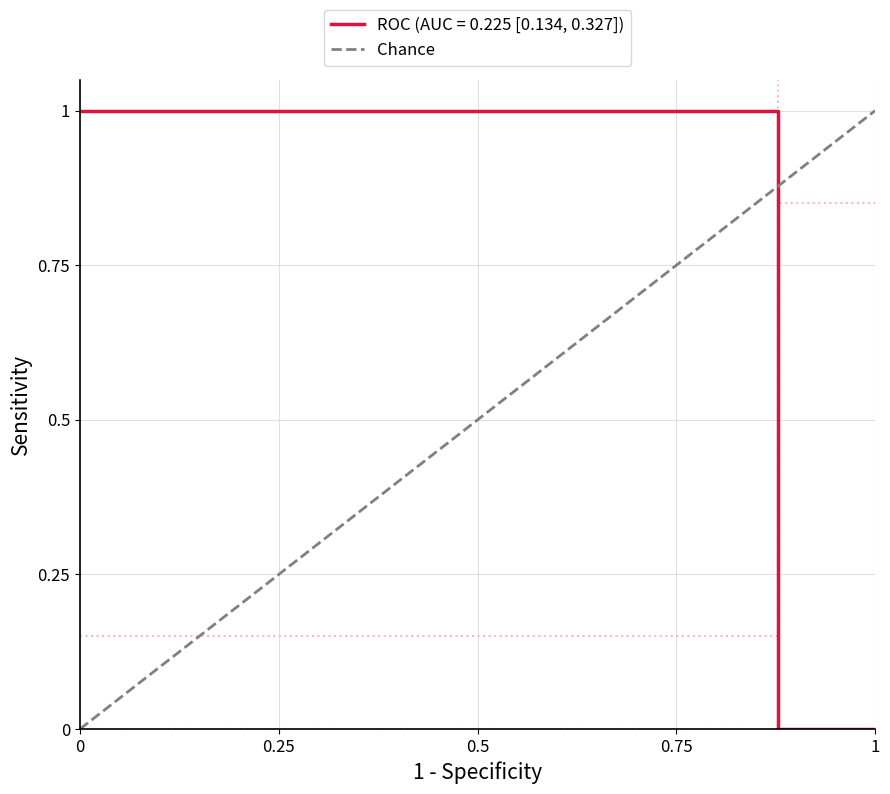

The value at 1 is 1. True or false?

True